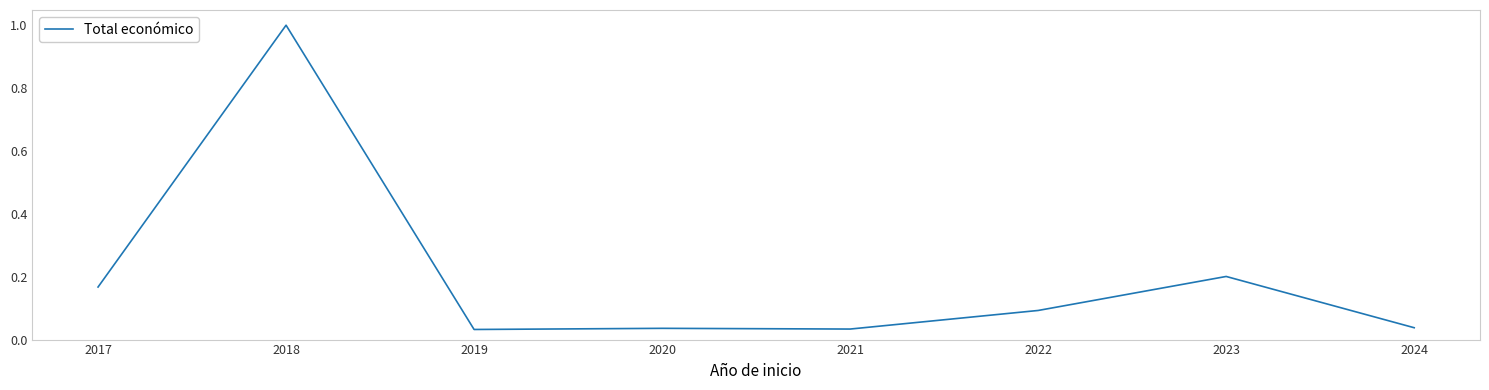

Which has a higher value, 2017 or 2018?

2018